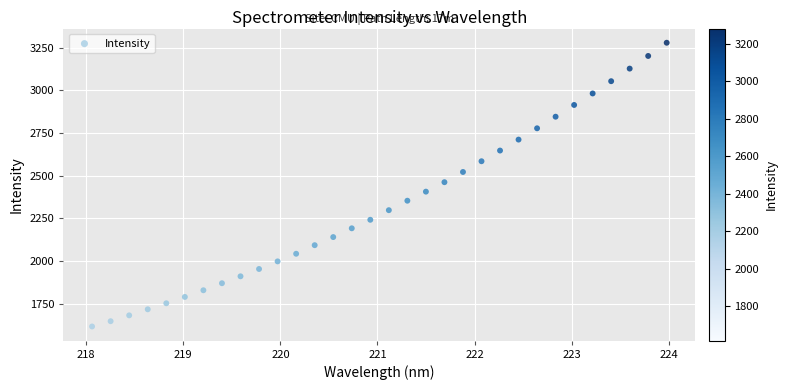

What is the range of Y values (max minus min)?

1663.3